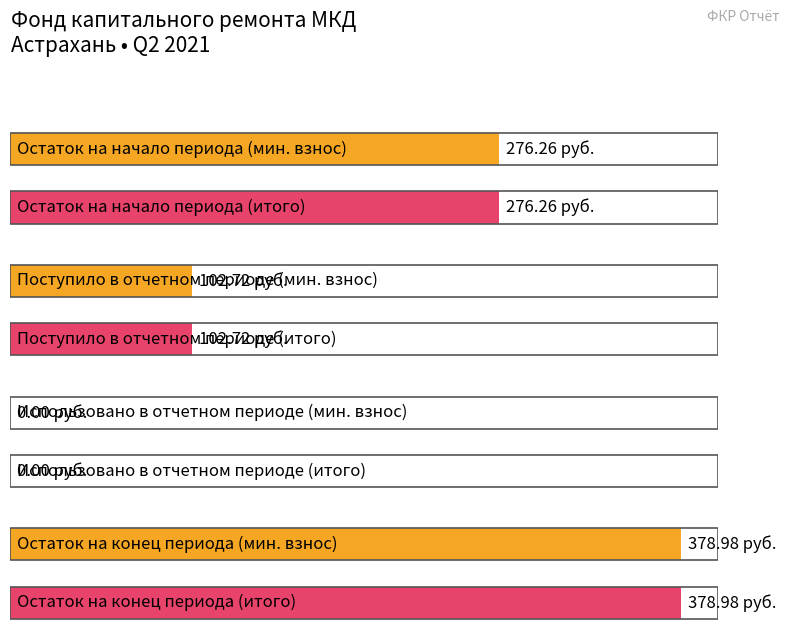

Which series has the largest total across all categories?

за счет минимального взноса